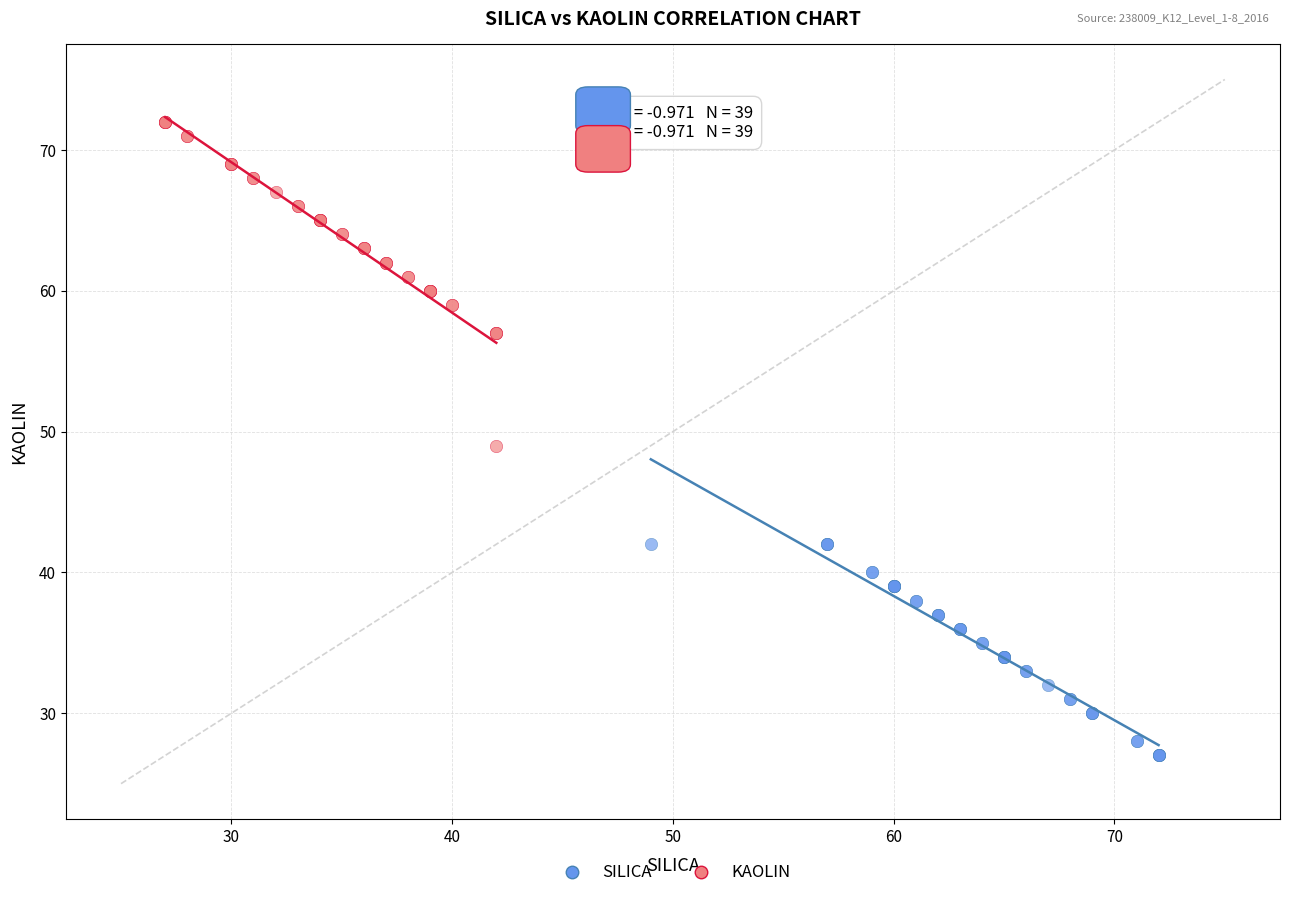

What are all the series names shown in the legend?

SILICA, KAOLIN